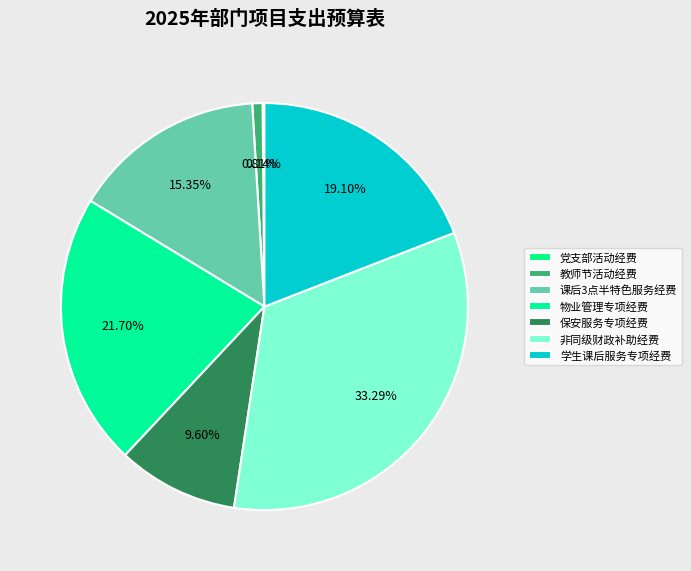

What is the largest slice in the pie chart?

非同级财政补助经费